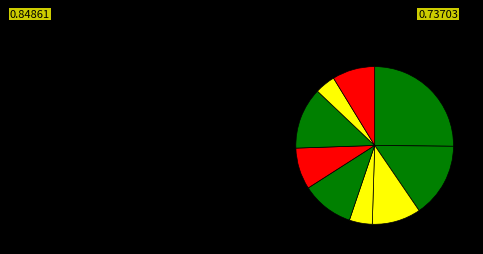

How many segments does this pie chart have?

9